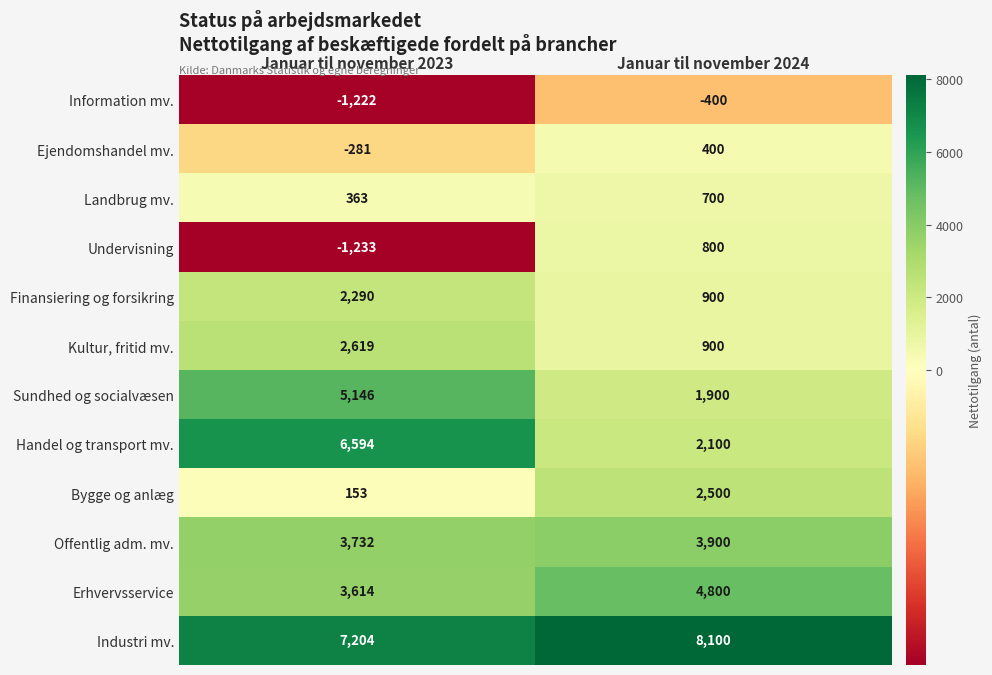

What is the average value of the Erhvervsservice series?

4207